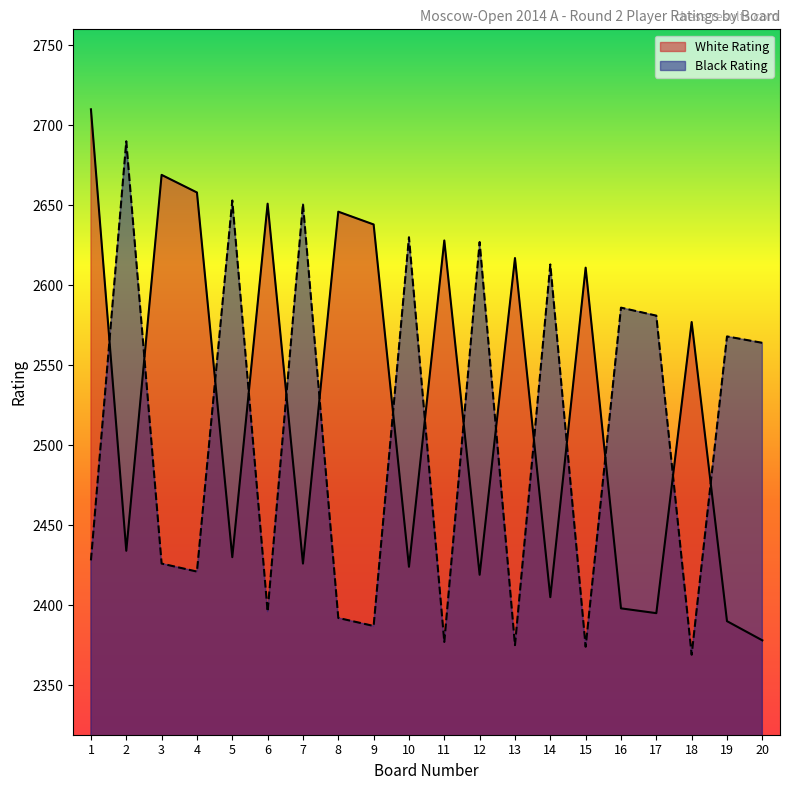

What is the difference between the highest and lowest values at 3?

243